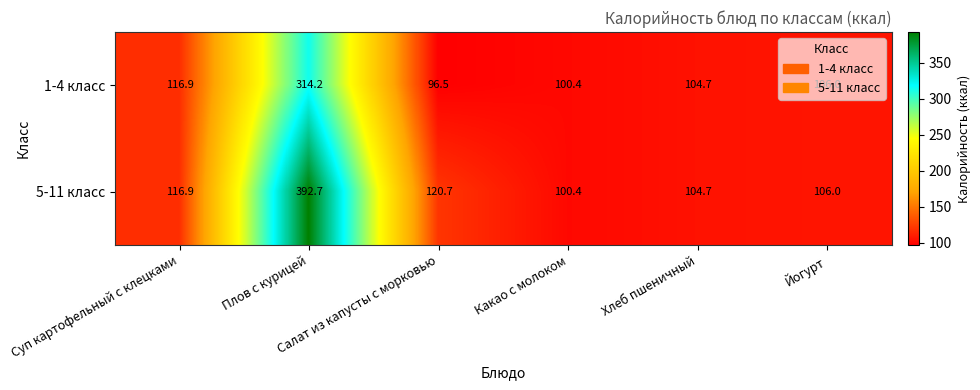

At which category does the chart reach its minimum across all series?

Салат из капусты с морковью